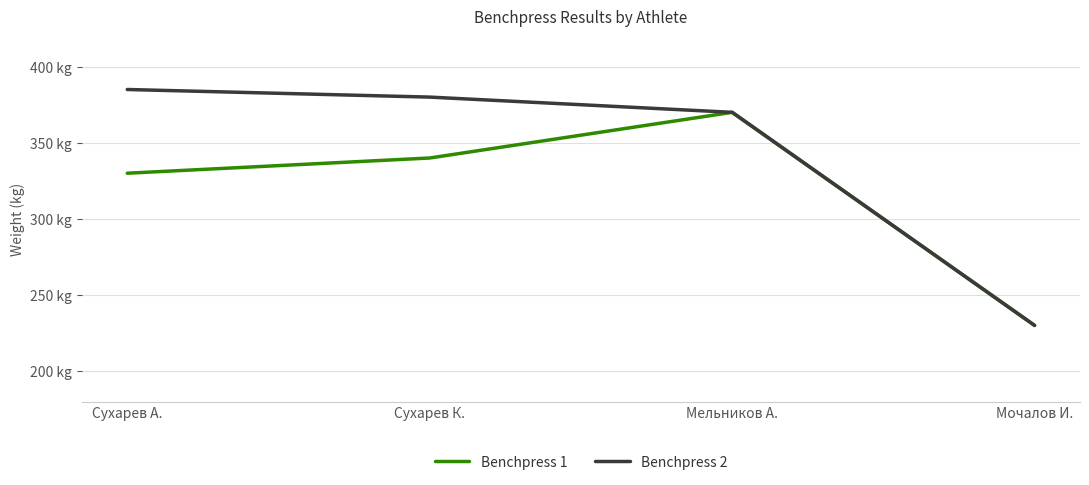

What are all the series names shown in the legend?

Benchpress 1, Benchpress 2